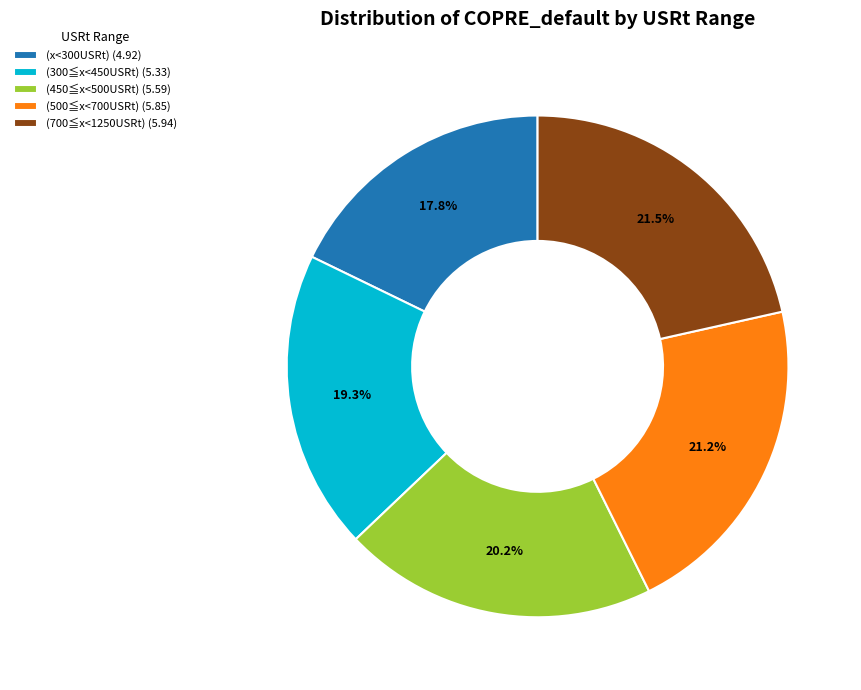

Which category has the smallest portion of the pie?

(x<300USRt) (4.92)